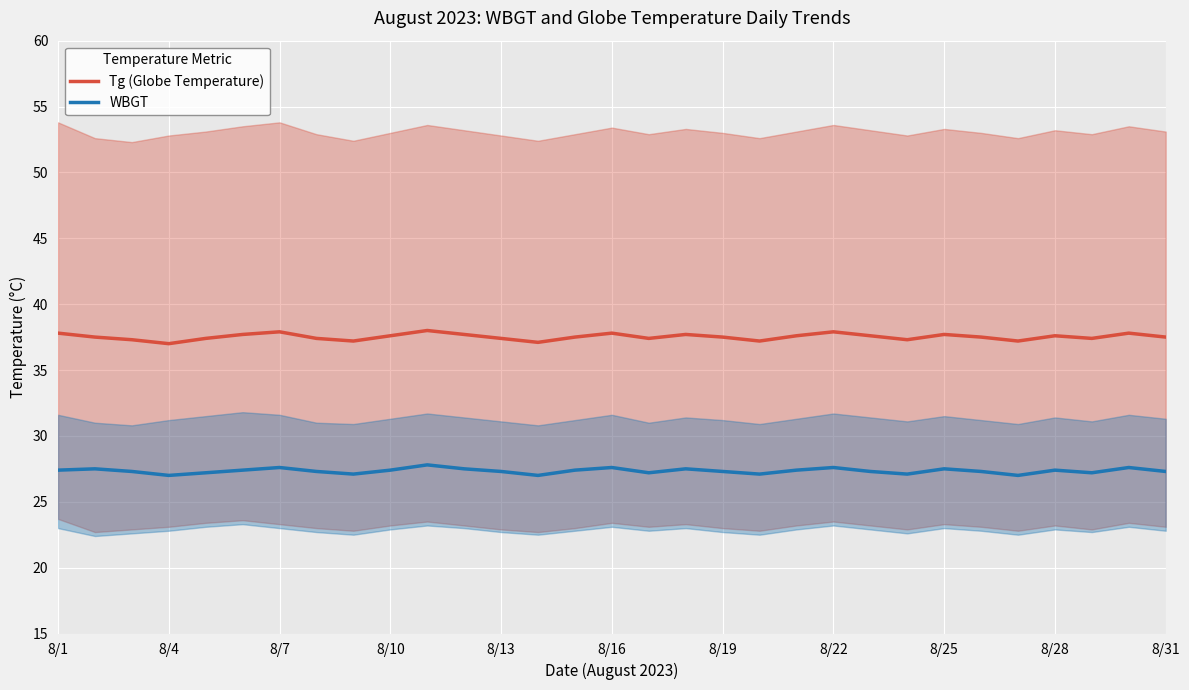

The value of WBGT at 8/13 is 27.3. True or false?

True